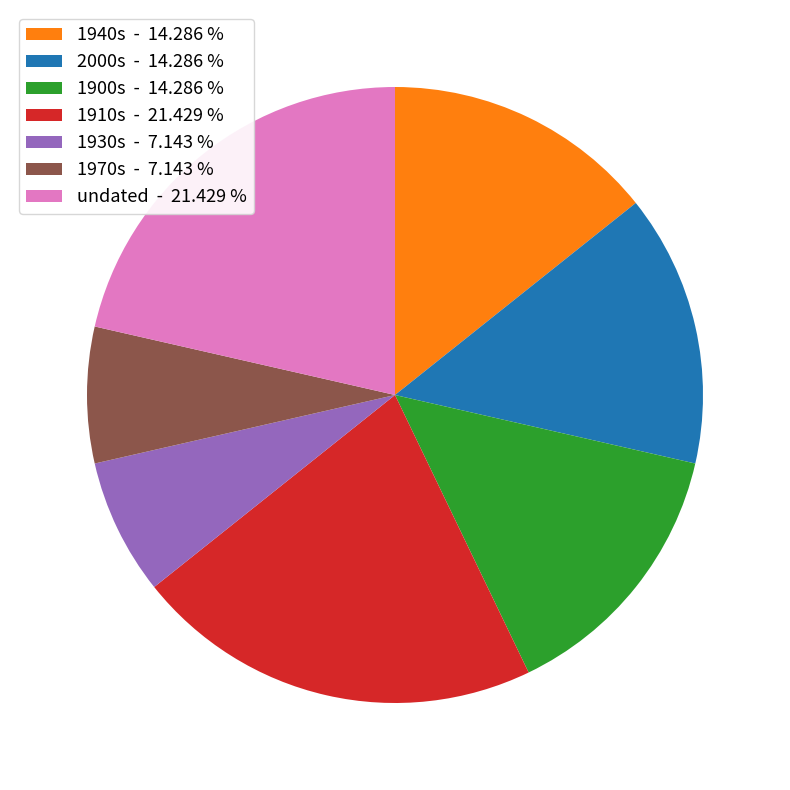

Is 1940s - 14.286 % the majority of the pie?

No